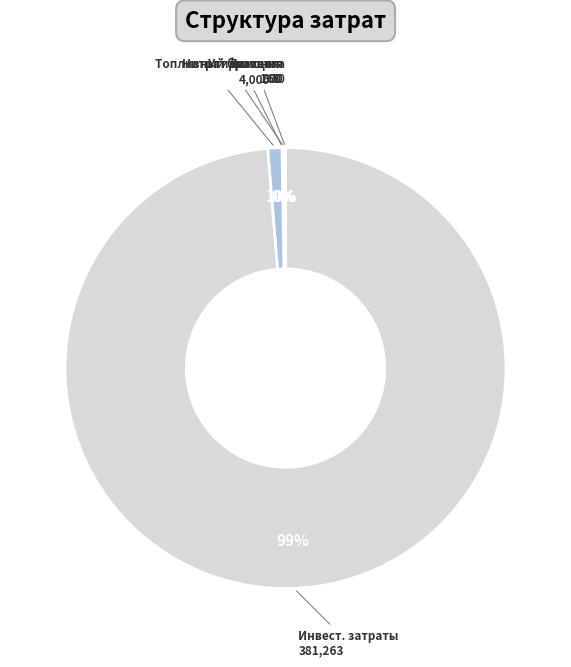

Is Инвест. затраты the majority of the pie?

Yes